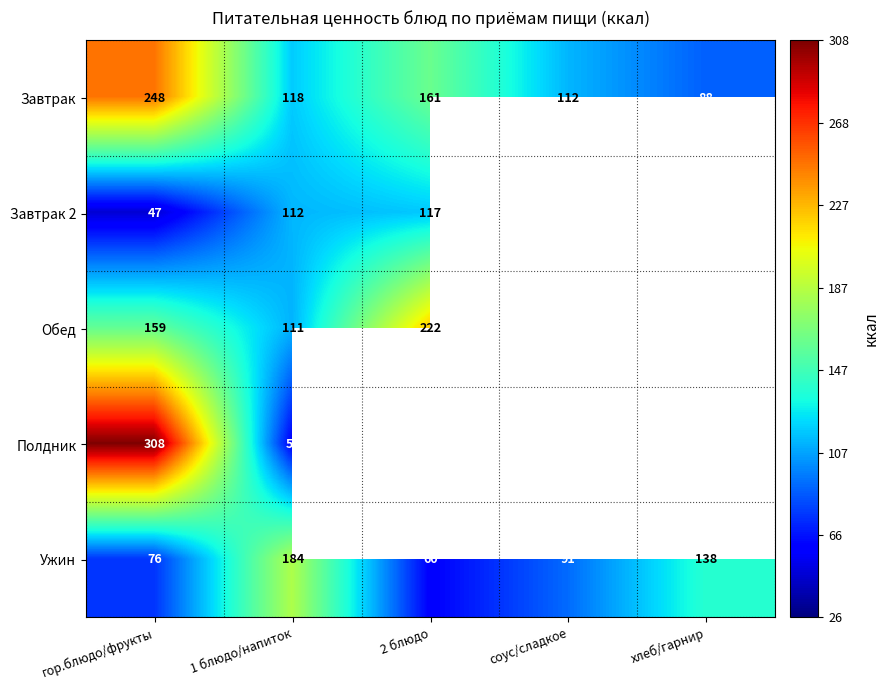

How many values in the Ужин series are below 91?

2